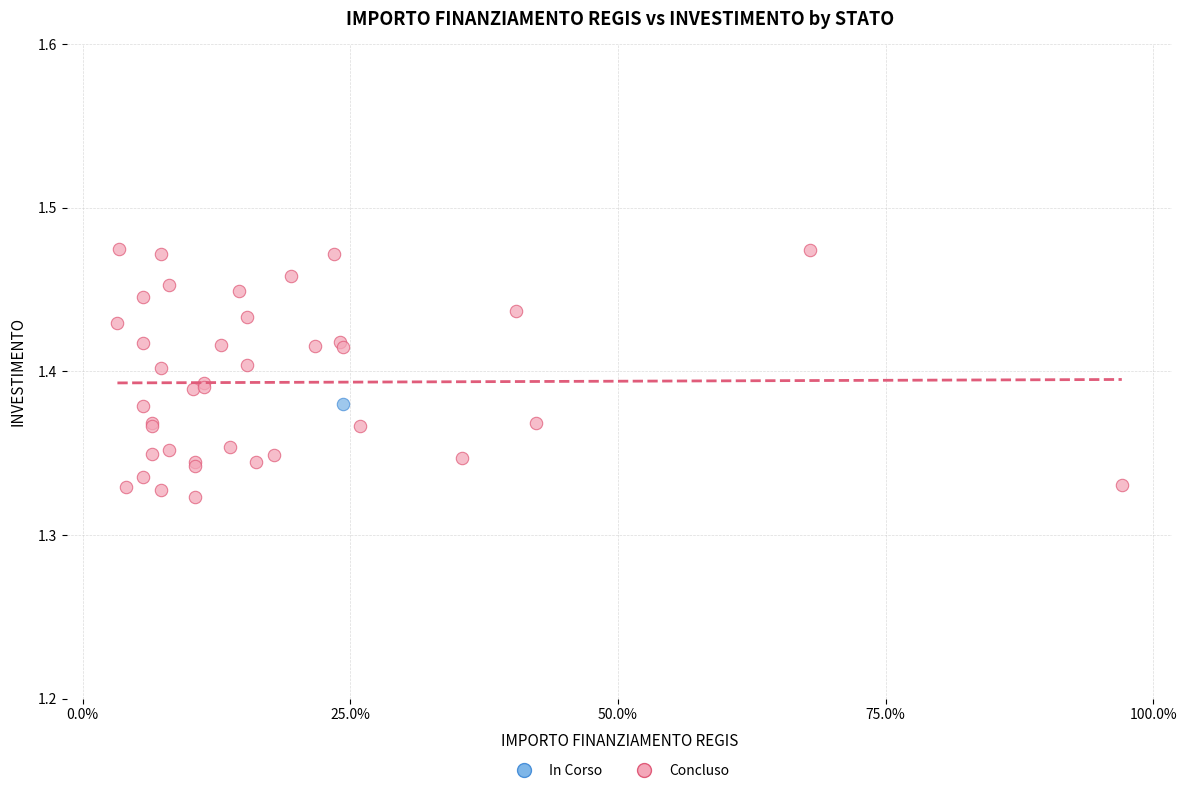

What are all the series names shown in the legend?

In Corso, Concluso